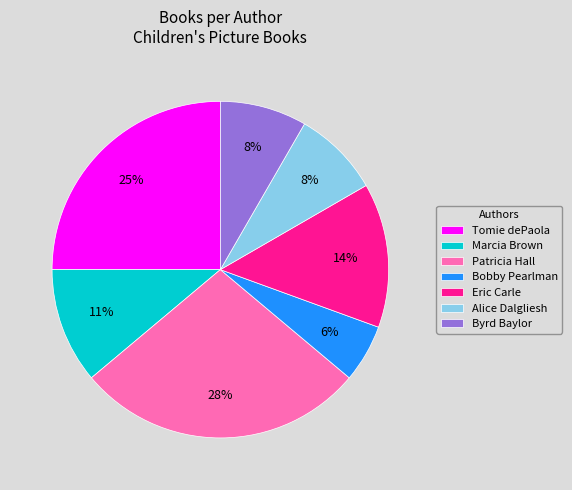

Which slice is the largest?

Patricia Hall